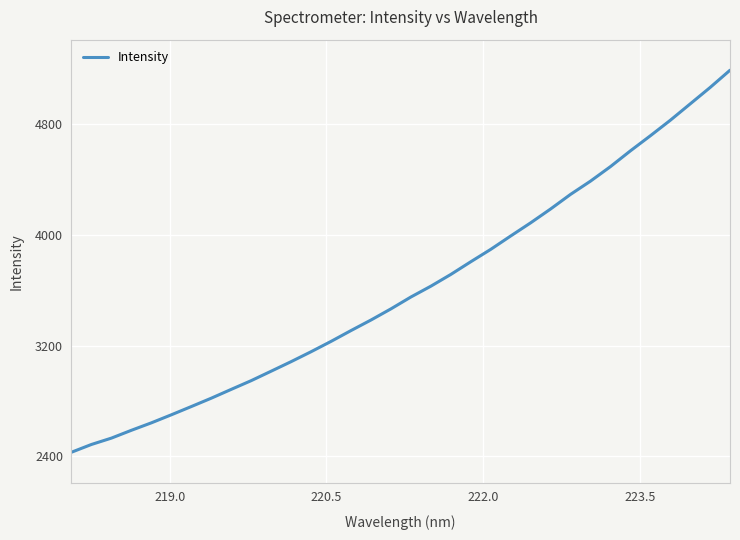

What is the greatest value displayed?

5189.4